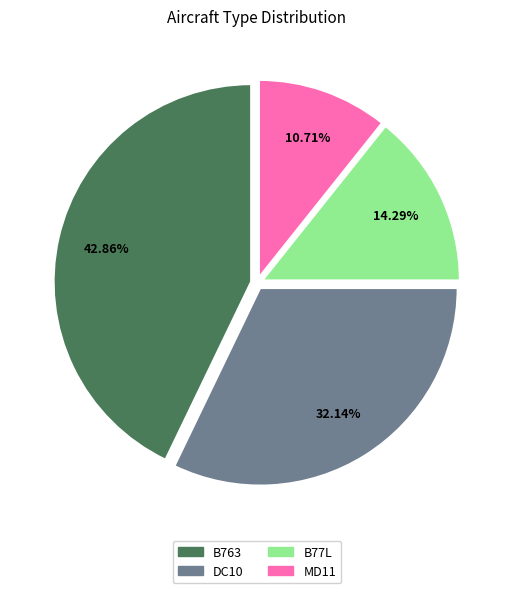

To the nearest percent, what is the difference between the MD11 and B763 slice percentages?

32%